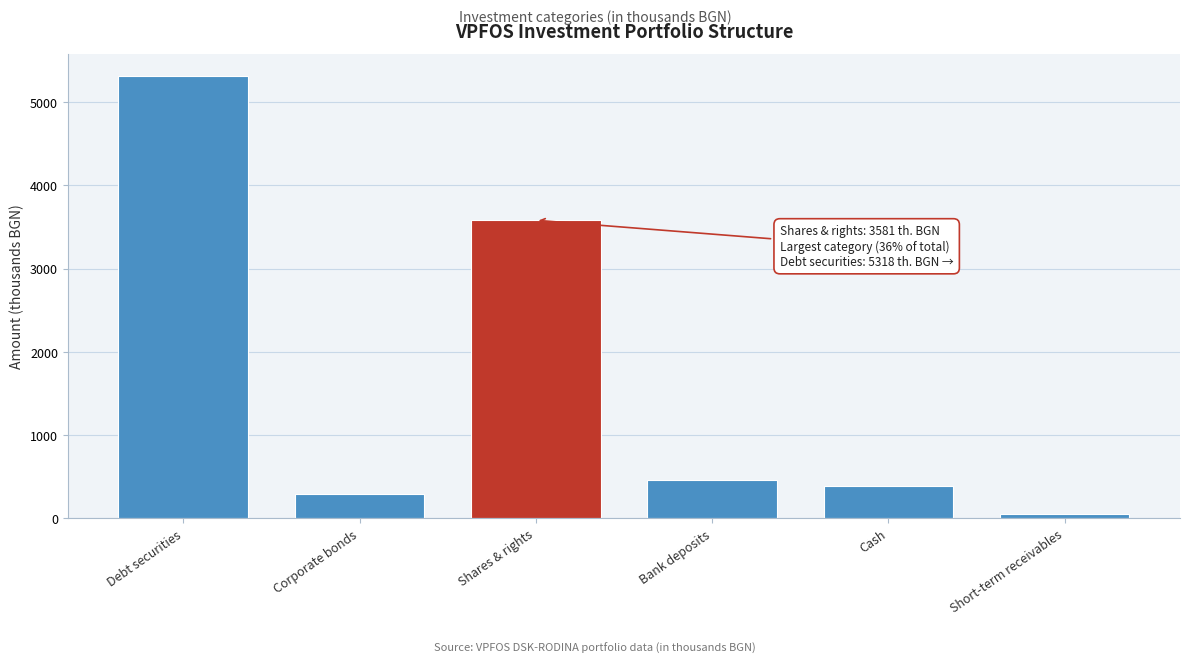

Reading left to right, what are all the values shown in this chart?

5318	286	3581	458	386	46